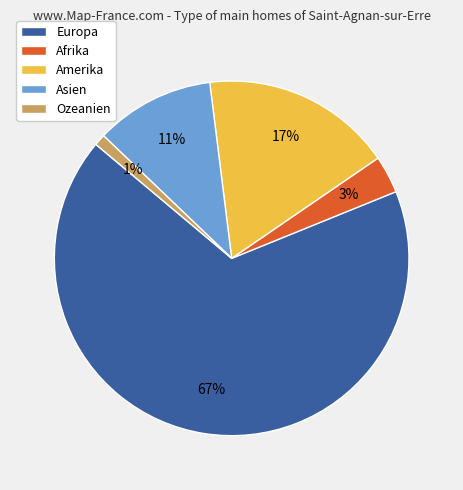

How many segments does this pie chart have?

5